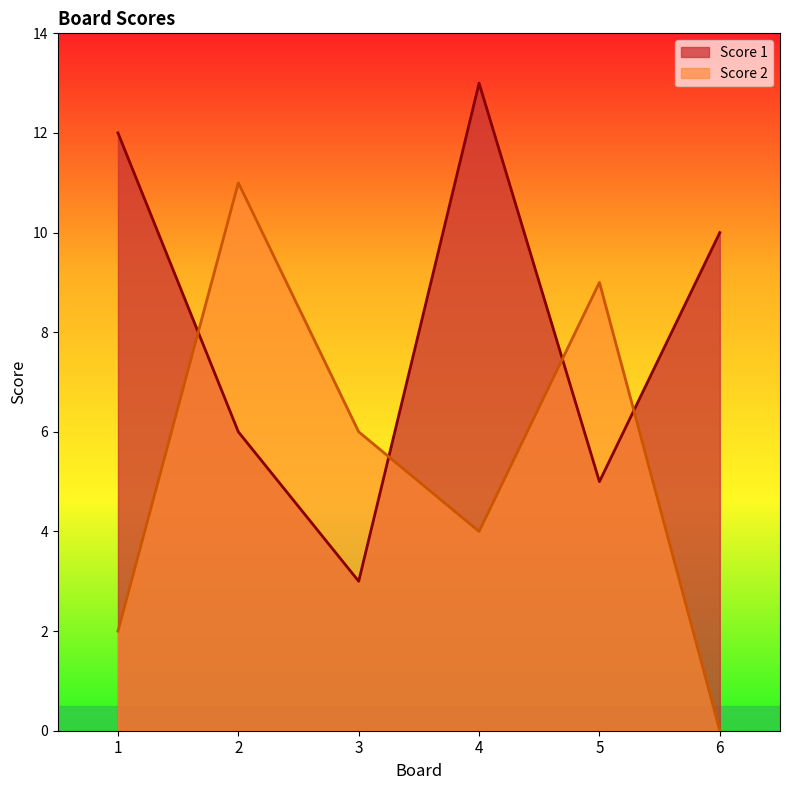

What is the spread (max minus min) of values at 6?

10